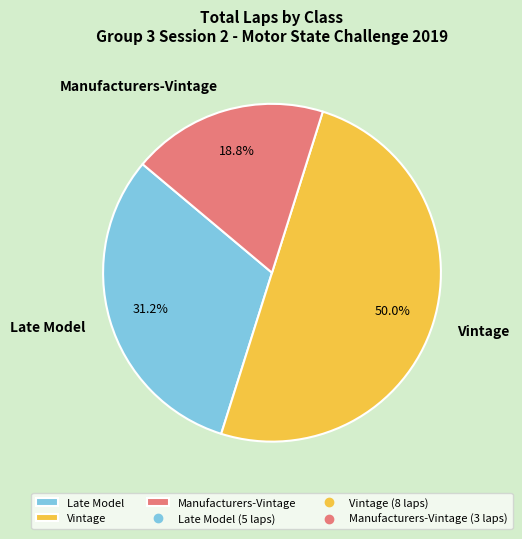

Approximately how many times larger is the value at Manufacturers-Vintage compared to Vintage?

0.4